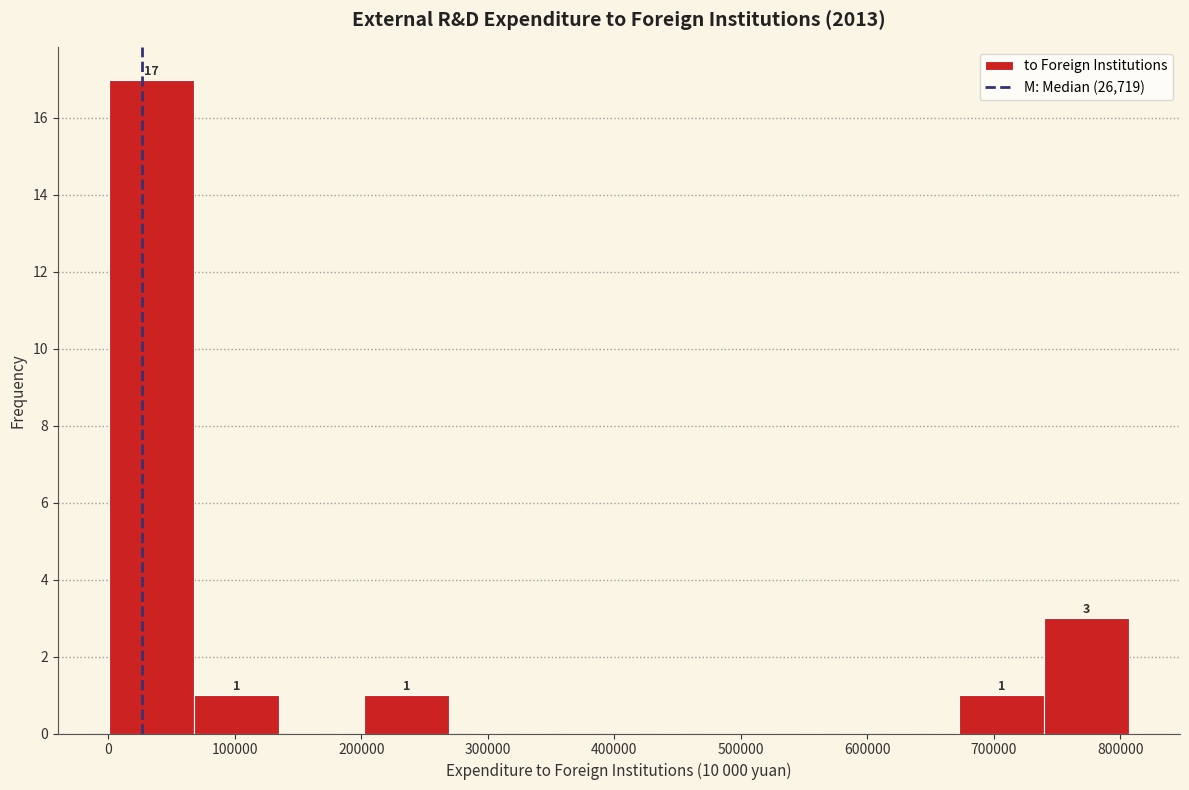

Over which range of the x-axis is the bar tallest?

0 to 70000